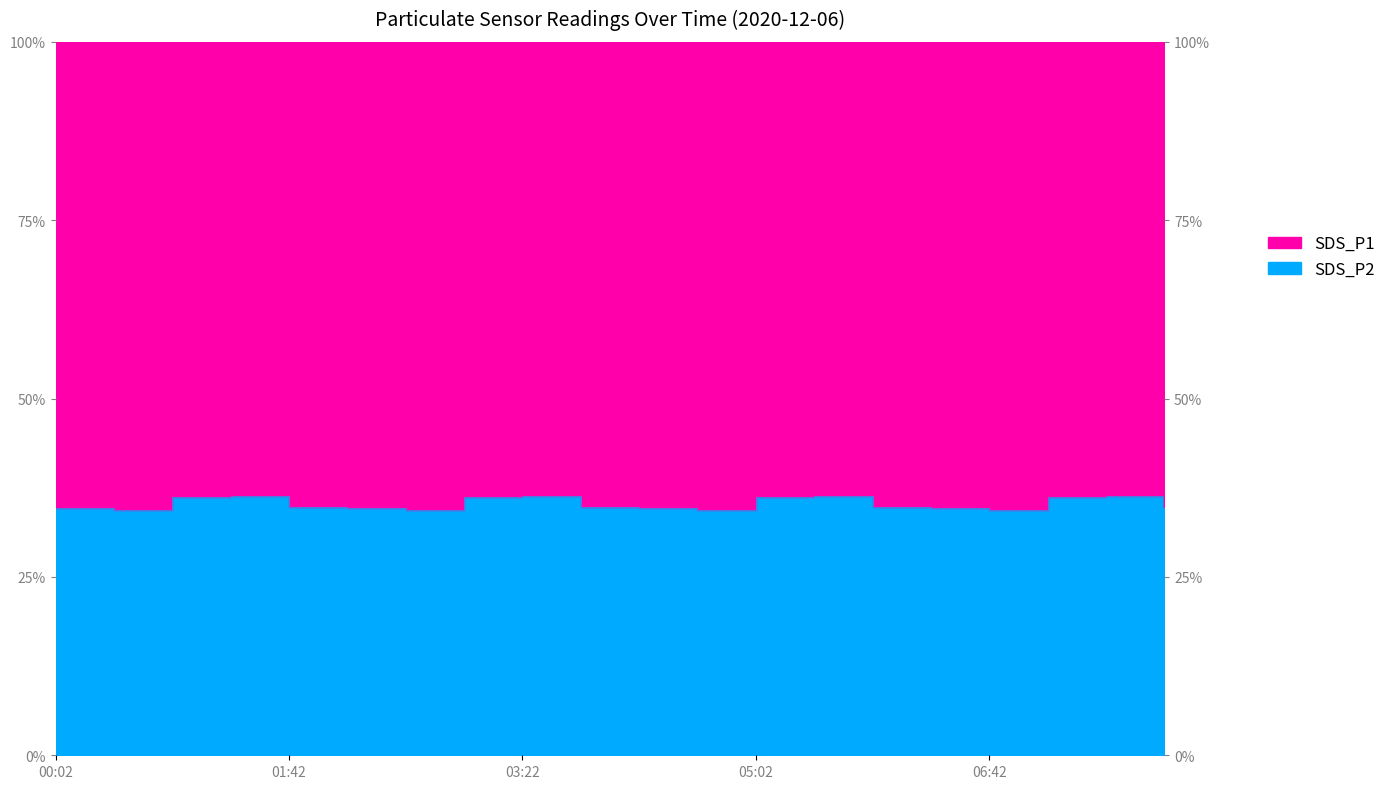

What is the minimum value shown in the chart?

34.3